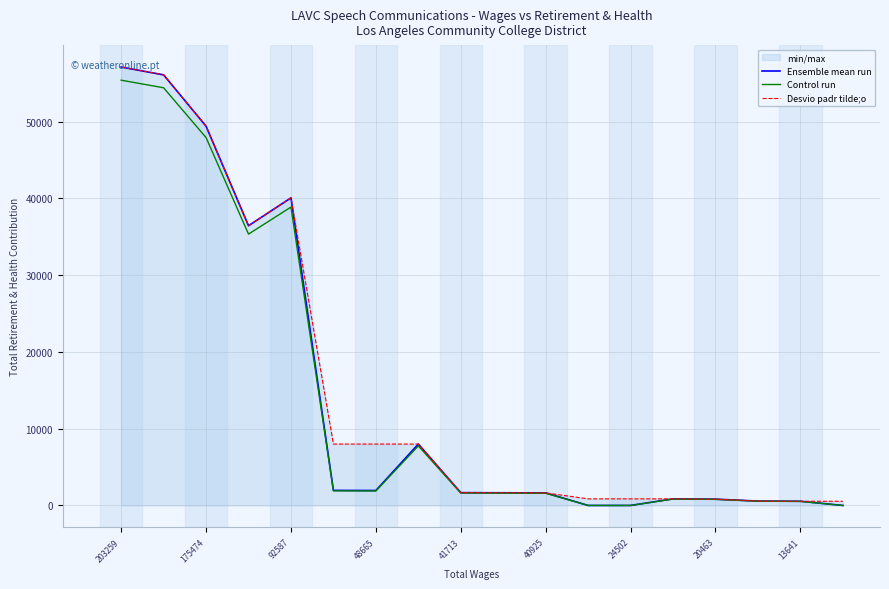

The Desvio padr tilde;o series shows 11205.6 at 20463. True or false?

False